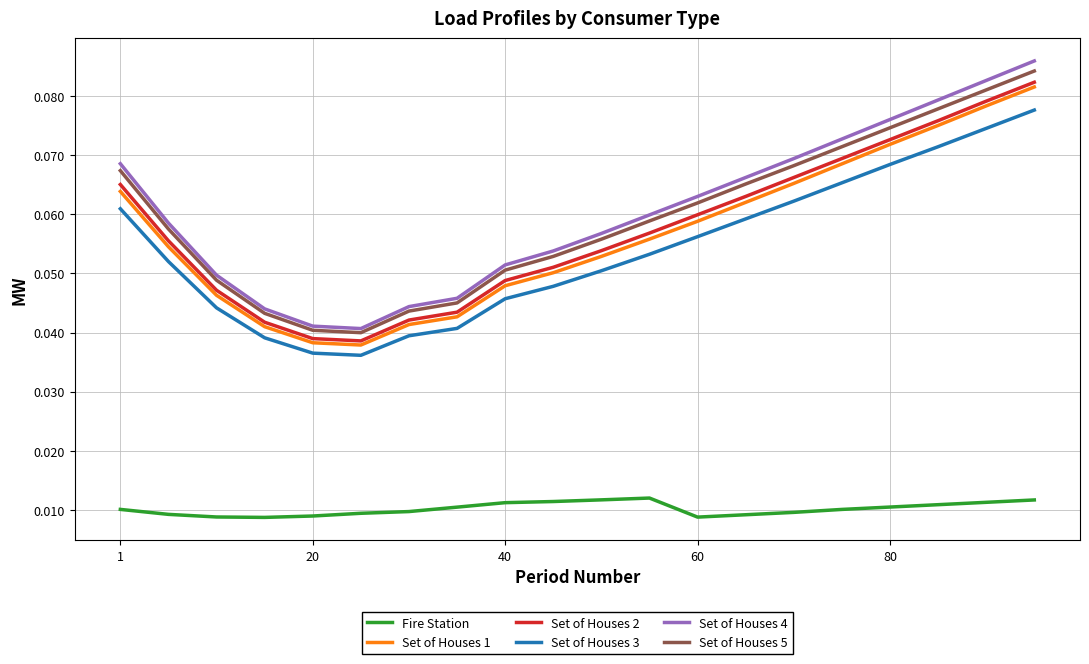

Which series has the largest range (max minus min)?

Set of Houses 4